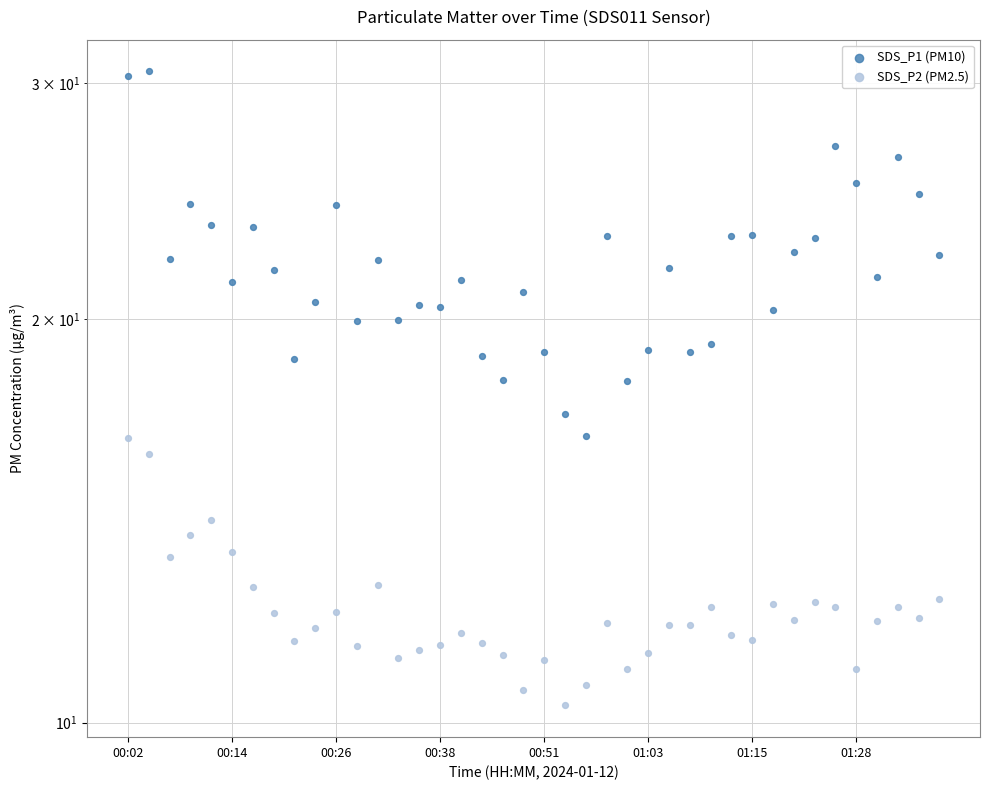

Which series reaches the maximum Y coordinate?

SDS_P1 (PM10)